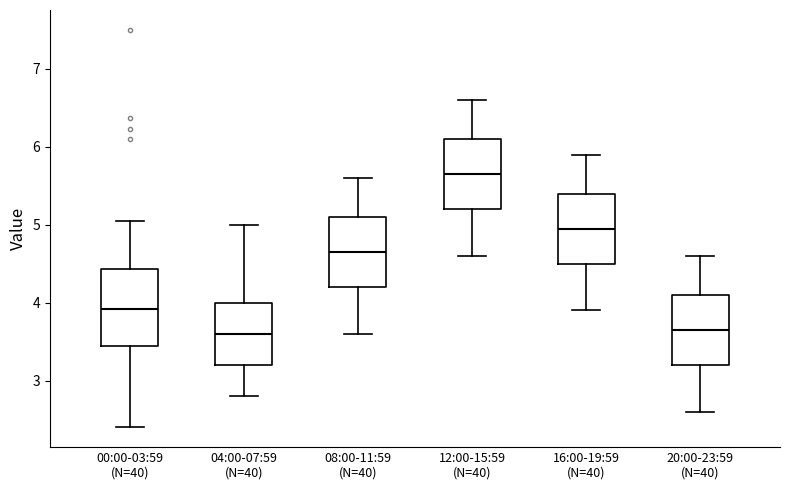

Which box has the highest median line?

12:00-15:59 (N=40)